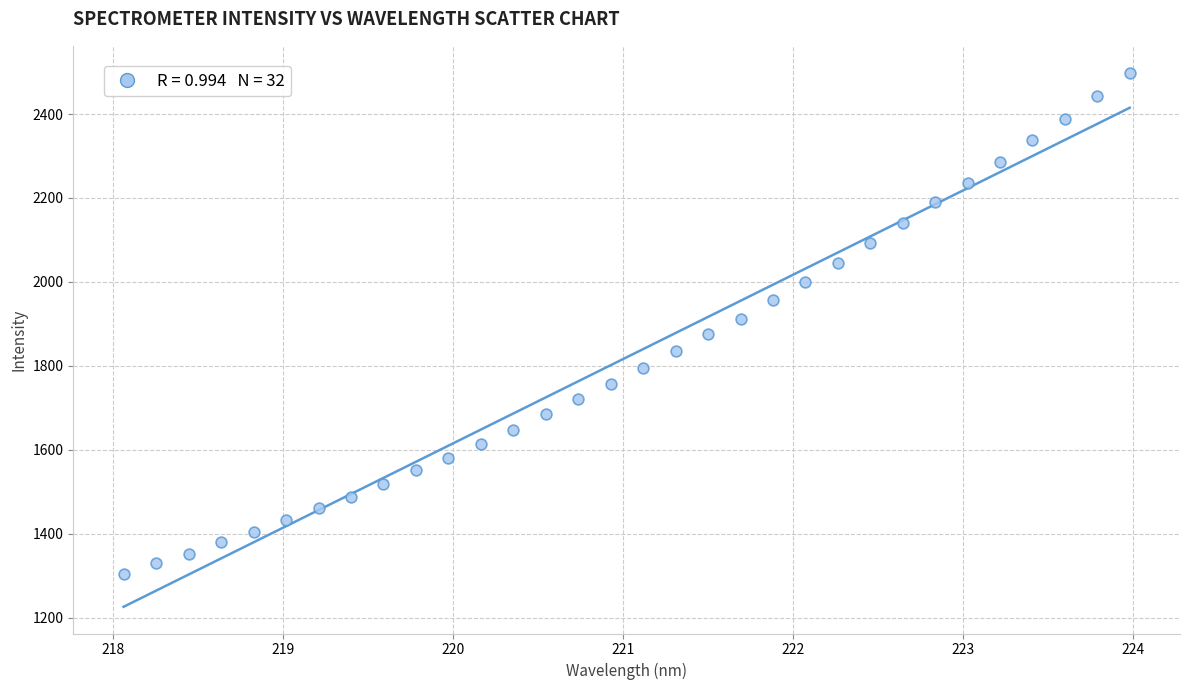

What is the range of X values (max minus min)?

5.9